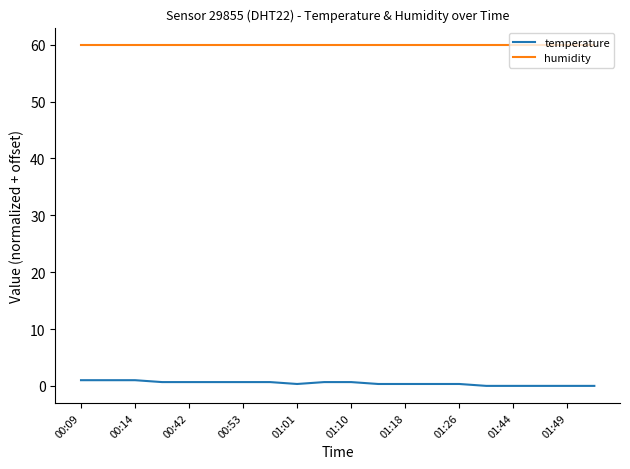

Which series has the widest spread of values?

temperature